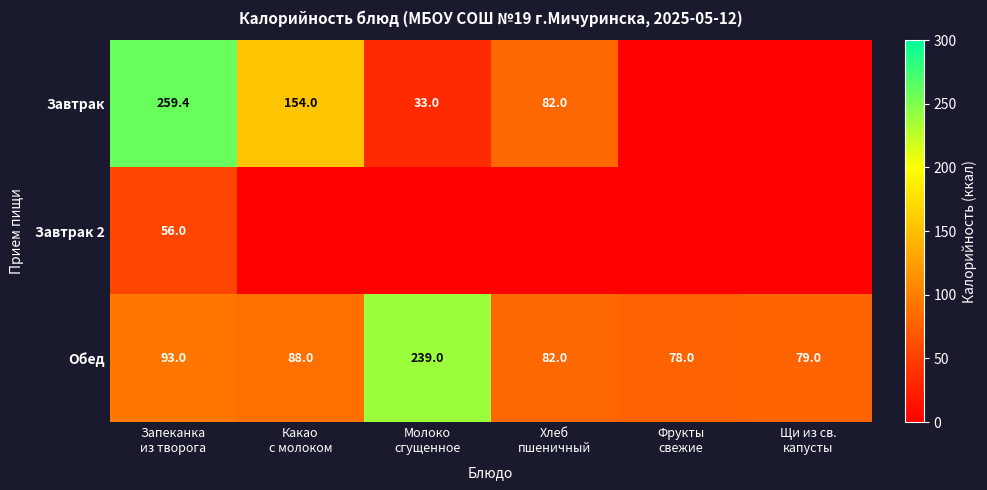

What is the sum of all Обед values?

659.0